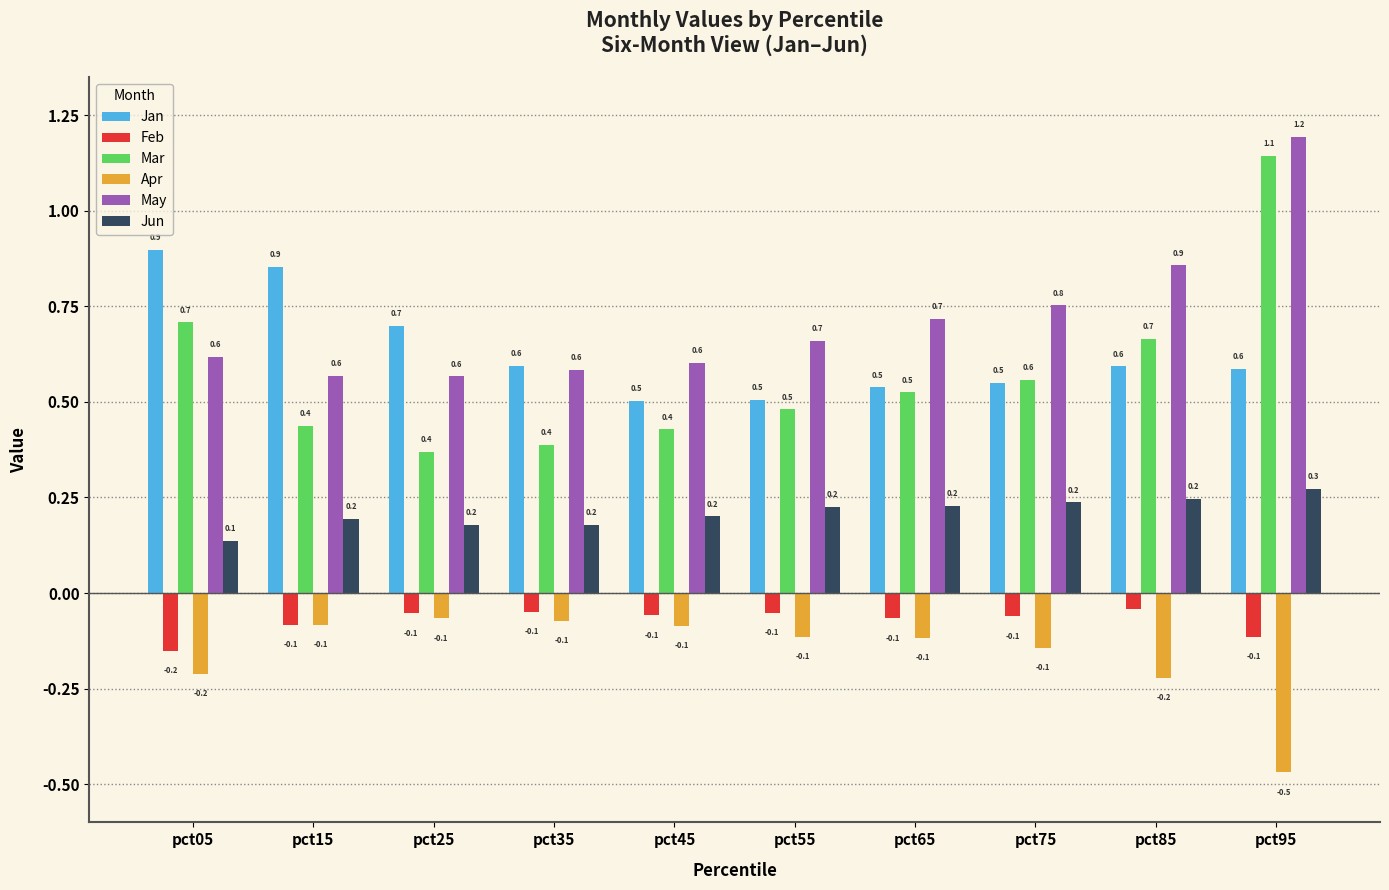

Which category has the lowest value across all series?

pct95